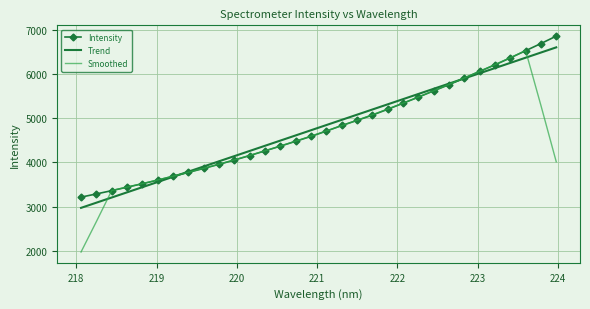

Which series has the widest spread of values?

Smoothed